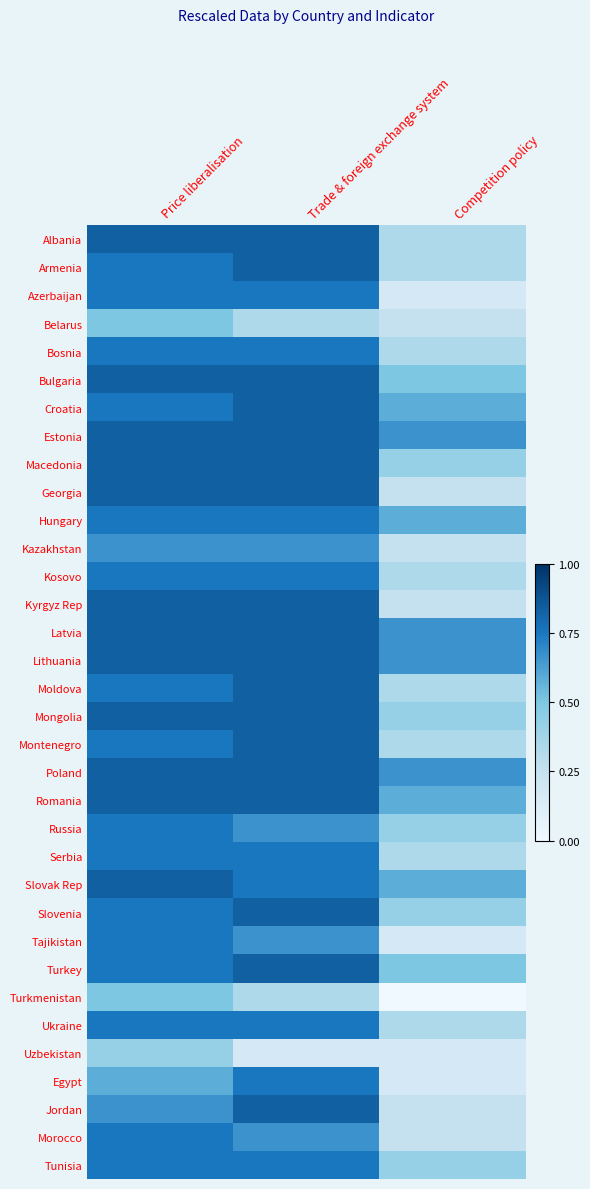

Reading left to right, what are all the values shown in this chart?

Albania: Price liberalisation=0.8	Trade & foreign exchange system=0.8	Competition policy=0.3
Armenia: Price liberalisation=0.8	Trade & foreign exchange system=0.8	Competition policy=0.3
Azerbaijan: Price liberalisation=0.8	Trade & foreign exchange system=0.8	Competition policy=0.2
Belarus: Price liberalisation=0.5	Trade & foreign exchange system=0.3	Competition policy=0.2
Bosnia: Price liberalisation=0.8	Trade & foreign exchange system=0.8	Competition policy=0.3
Bulgaria: Price liberalisation=0.8	Trade & foreign exchange system=0.8	Competition policy=0.5
Croatia: Price liberalisation=0.8	Trade & foreign exchange system=0.8	Competition policy=0.6
Estonia: Price liberalisation=0.8	Trade & foreign exchange system=0.8	Competition policy=0.7
Macedonia: Price liberalisation=0.8	Trade & foreign exchange system=0.8	Competition policy=0.4
Georgia: Price liberalisation=0.8	Trade & foreign exchange system=0.8	Competition policy=0.2
Hungary: Price liberalisation=0.8	Trade & foreign exchange system=0.8	Competition policy=0.6
Kazakhstan: Price liberalisation=0.7	Trade & foreign exchange system=0.7	Competition policy=0.2
Kosovo: Price liberalisation=0.8	Trade & foreign exchange system=0.8	Competition policy=0.3
Kyrgyz Rep: Price liberalisation=0.8	Trade & foreign exchange system=0.8	Competition policy=0.2
Latvia: Price liberalisation=0.8	Trade & foreign exchange system=0.8	Competition policy=0.7
Lithuania: Price liberalisation=0.8	Trade & foreign exchange system=0.8	Competition policy=0.7
Moldova: Price liberalisation=0.8	Trade & foreign exchange system=0.8	Competition policy=0.3
Mongolia: Price liberalisation=0.8	Trade & foreign exchange system=0.8	Competition policy=0.4
Montenegro: Price liberalisation=0.8	Trade & foreign exchange system=0.8	Competition policy=0.3
Poland: Price liberalisation=0.8	Trade & foreign exchange system=0.8	Competition policy=0.7
Romania: Price liberalisation=0.8	Trade & foreign exchange system=0.8	Competition policy=0.6
Russia: Price liberalisation=0.8	Trade & foreign exchange system=0.7	Competition policy=0.4
Serbia: Price liberalisation=0.8	Trade & foreign exchange system=0.8	Competition policy=0.3
Slovak Rep: Price liberalisation=0.8	Trade & foreign exchange system=0.8	Competition policy=0.6
Slovenia: Price liberalisation=0.8	Trade & foreign exchange system=0.8	Competition policy=0.4
Tajikistan: Price liberalisation=0.8	Trade & foreign exchange system=0.7	Competition policy=0.2
Turkey: Price liberalisation=0.8	Trade & foreign exchange system=0.8	Competition policy=0.5
Turkmenistan: Price liberalisation=0.5	Trade & foreign exchange system=0.3	Competition policy=0.0
Ukraine: Price liberalisation=0.8	Trade & foreign exchange system=0.8	Competition policy=0.3
Uzbekistan: Price liberalisation=0.4	Trade & foreign exchange system=0.2	Competition policy=0.2
Egypt: Price liberalisation=0.6	Trade & foreign exchange system=0.8	Competition policy=0.2
Jordan: Price liberalisation=0.7	Trade & foreign exchange system=0.8	Competition policy=0.2
Morocco: Price liberalisation=0.8	Trade & foreign exchange system=0.7	Competition policy=0.2
Tunisia: Price liberalisation=0.8	Trade & foreign exchange system=0.8	Competition policy=0.4